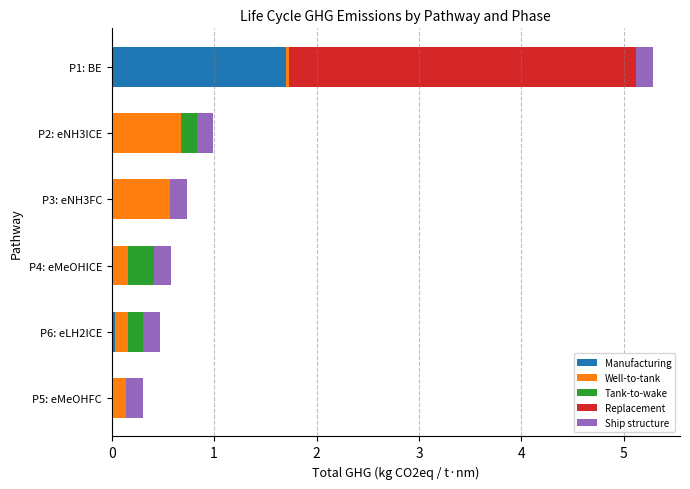

Which category has the highest value in the Manufacturing series?

P1: BE